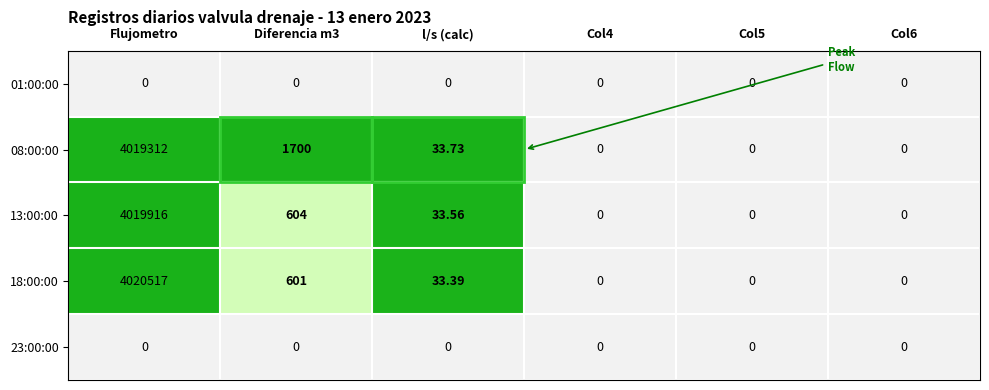

What is the greatest value displayed?

4020517.0